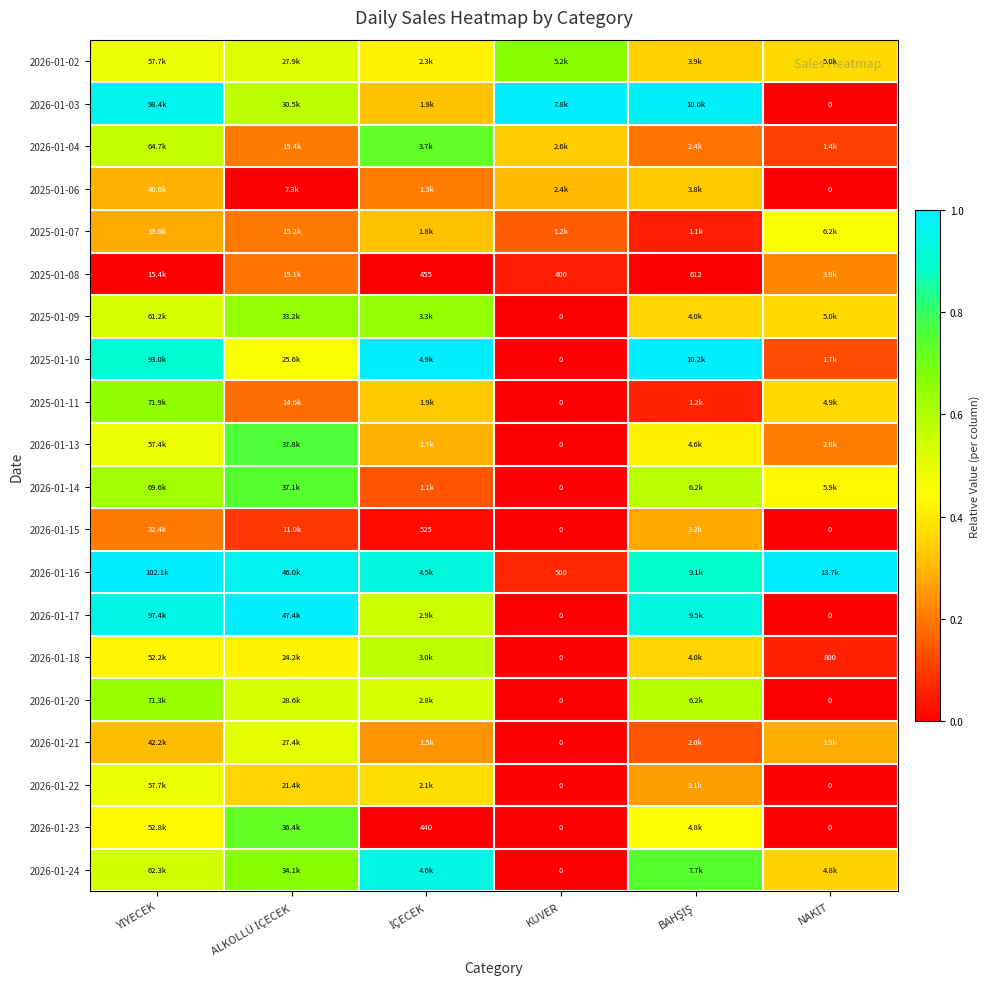

At NAKİT, list the series in order from smallest to largest.

2026-01-03, 2025-01-06, 2026-01-15, 2026-01-17, 2026-01-20, 2026-01-22, 2026-01-23, 2026-01-18, 2026-01-04, 2025-01-10, 2026-01-13, 2025-01-08, 2026-01-21, 2026-01-24, 2025-01-11, 2026-01-02, 2025-01-09, 2026-01-14, 2025-01-07, 2026-01-16